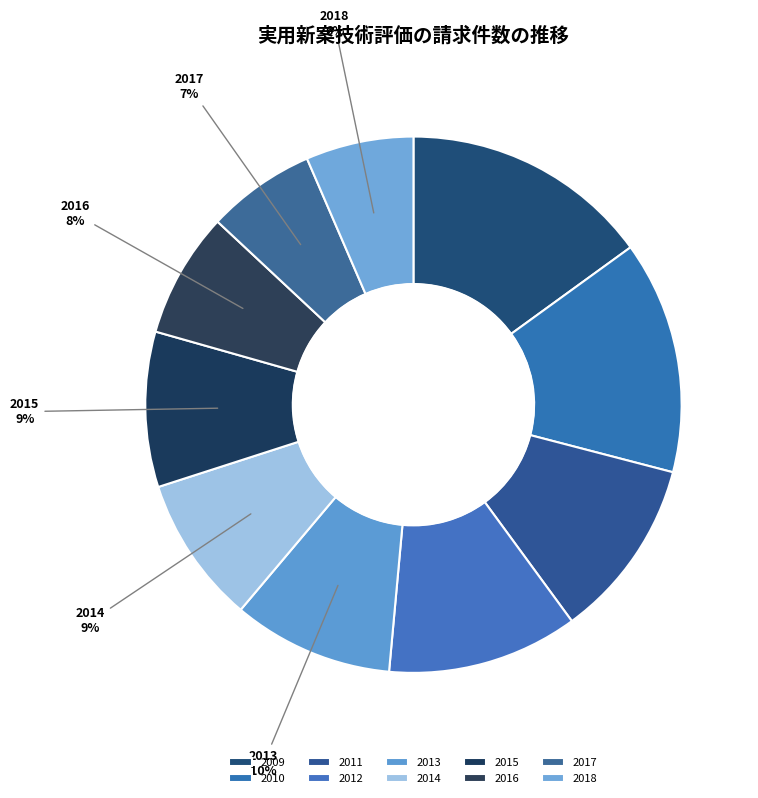

What is the ratio of the value at 2014 to the value at 2010?

0.6